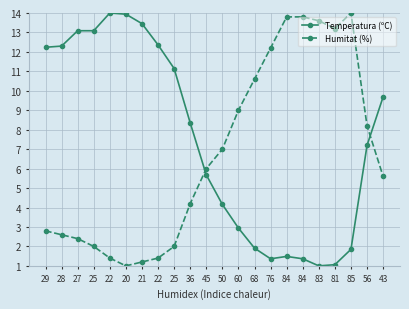

True or false: Temperatura (ºC) and Humitat (%) cross at least once.

True